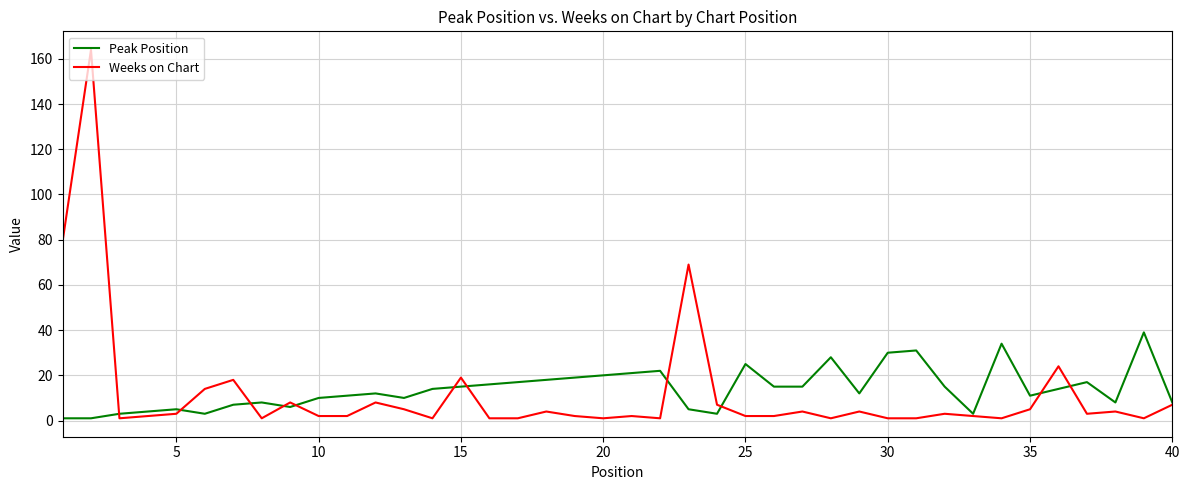

List the series in order of their peak value, highest first.

Weeks on Chart, Peak Position